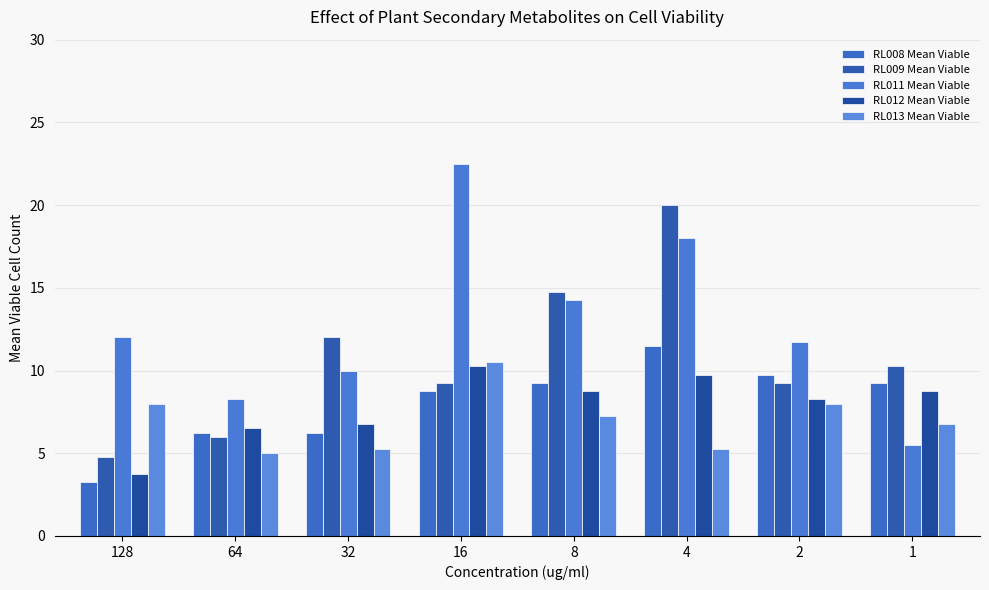

Reading left to right, what are all the values shown in this chart?

RL008 Mean Viable: 3.2	6.2	6.2	8.8	9.2	11.5	9.8	9.2
RL009 Mean Viable: 4.8	6.0	12.0	9.2	14.8	20.0	9.2	10.2
RL011 Mean Viable: 12.0	8.2	10.0	22.5	14.2	18.0	11.8	5.5
RL012 Mean Viable: 3.8	6.5	6.8	10.2	8.8	9.8	8.2	8.8
RL013 Mean Viable: 8.0	5.0	5.2	10.5	7.2	5.2	8.0	6.8